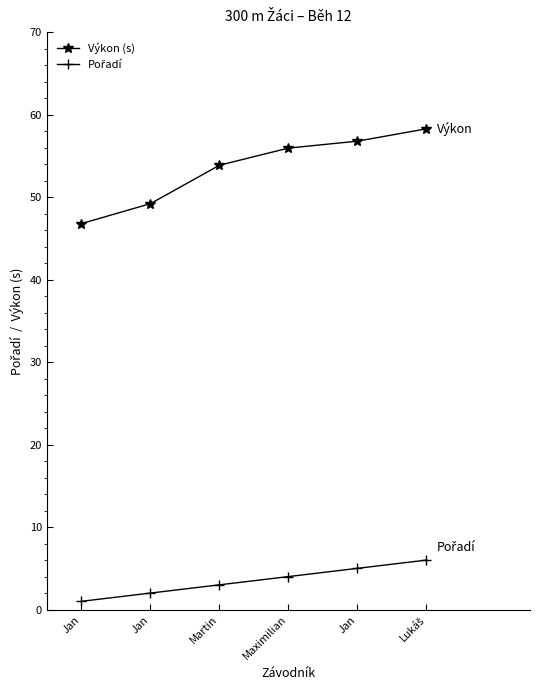

Does the chart have visible grid lines?

No